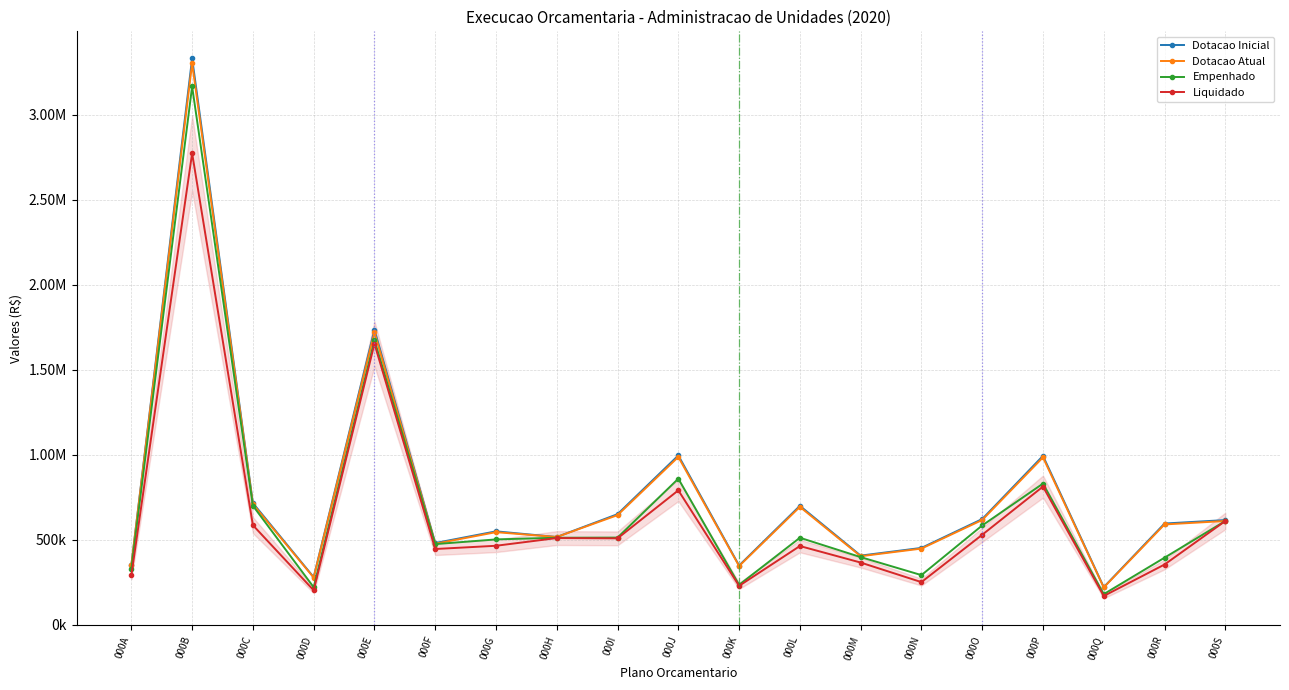

At which label does Dotacao Atual first exceed 589331?

000B